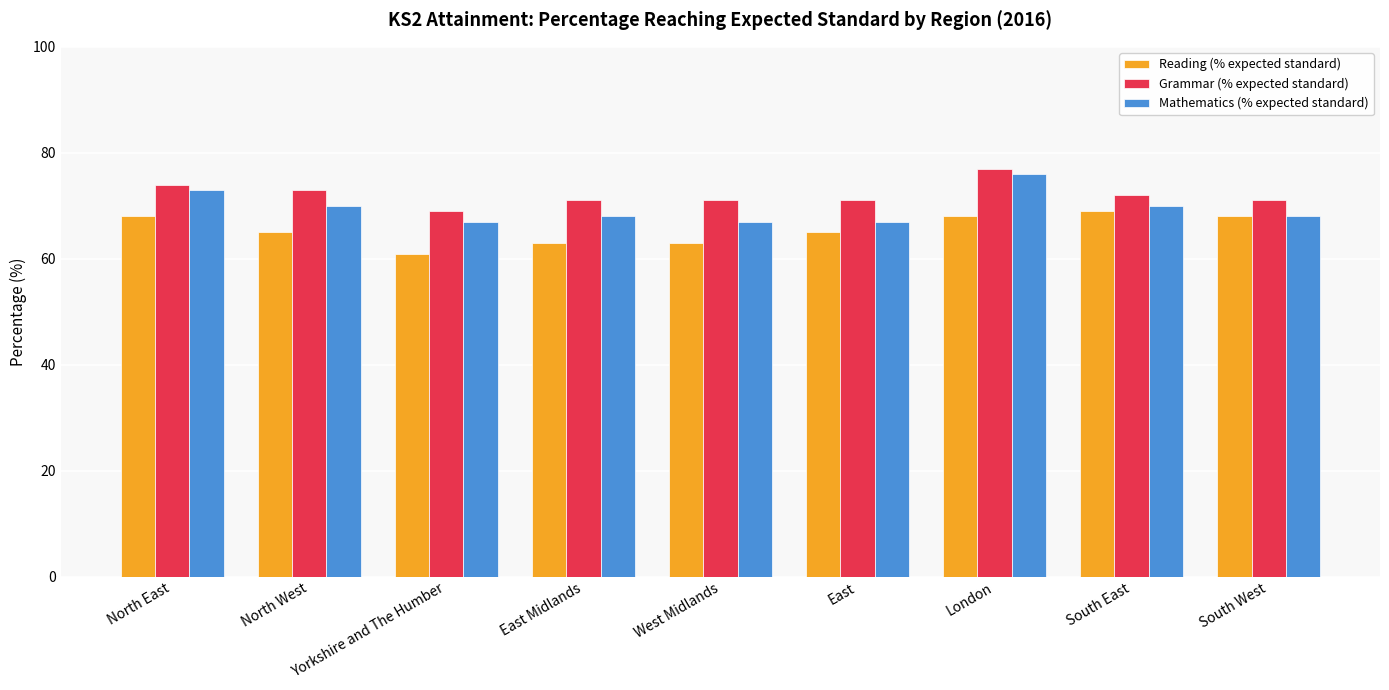

The value of Reading (% expected standard) at South West is 37. True or false?

False